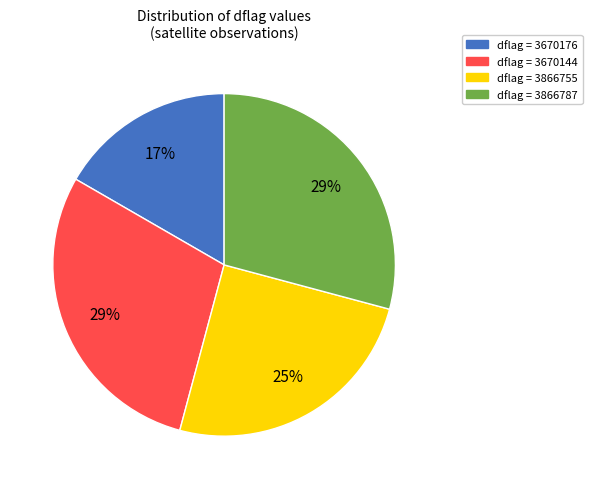

Is there any slice that represents more than half of the pie?

No